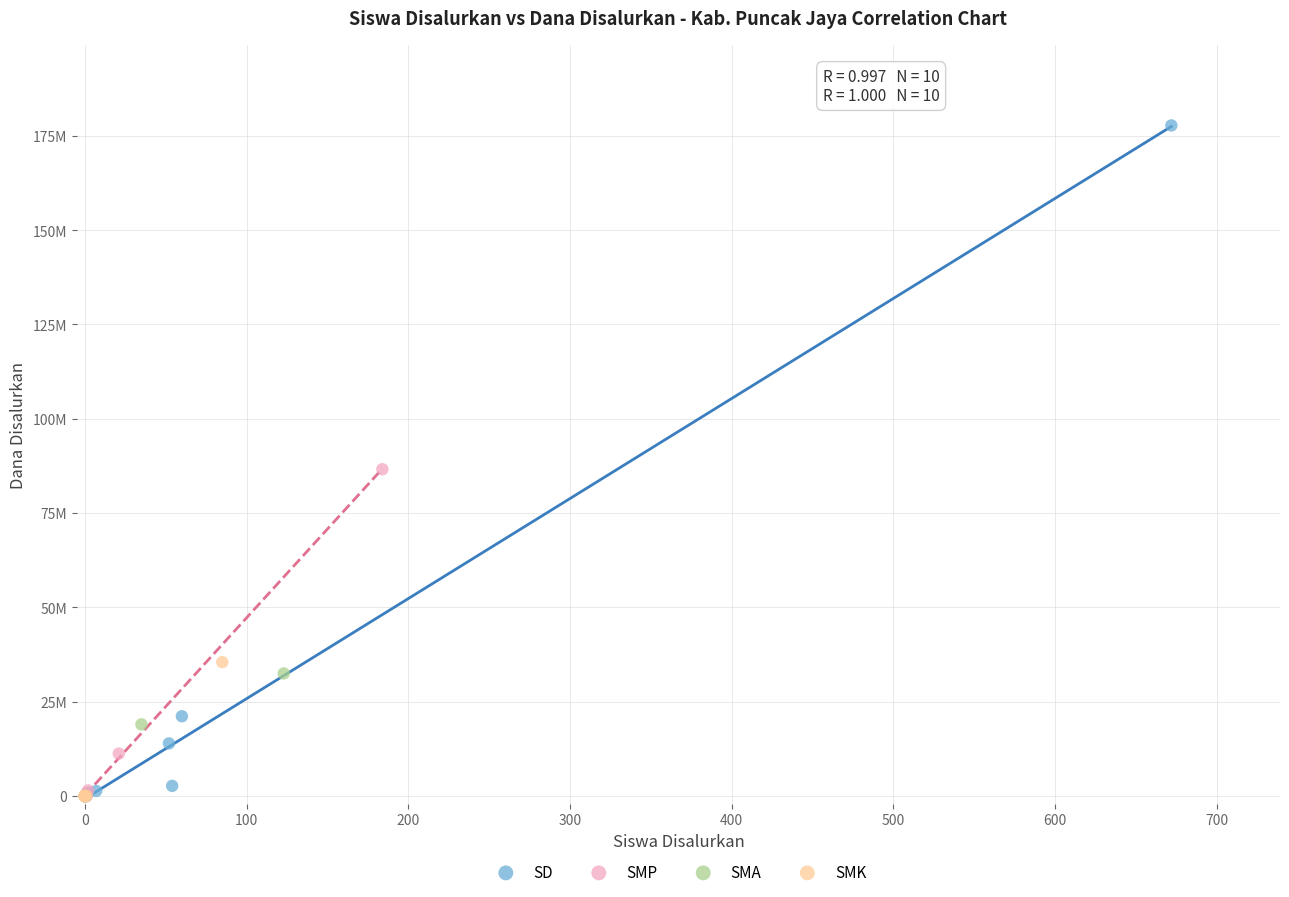

Which series has the largest Y range (max minus min)?

SD